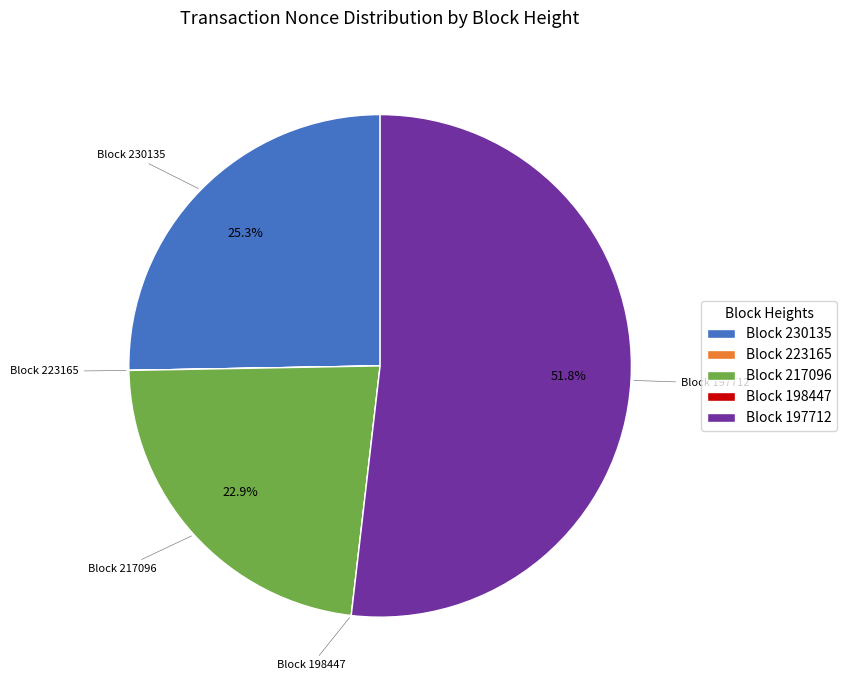

Does any single category account for the majority?

Yes